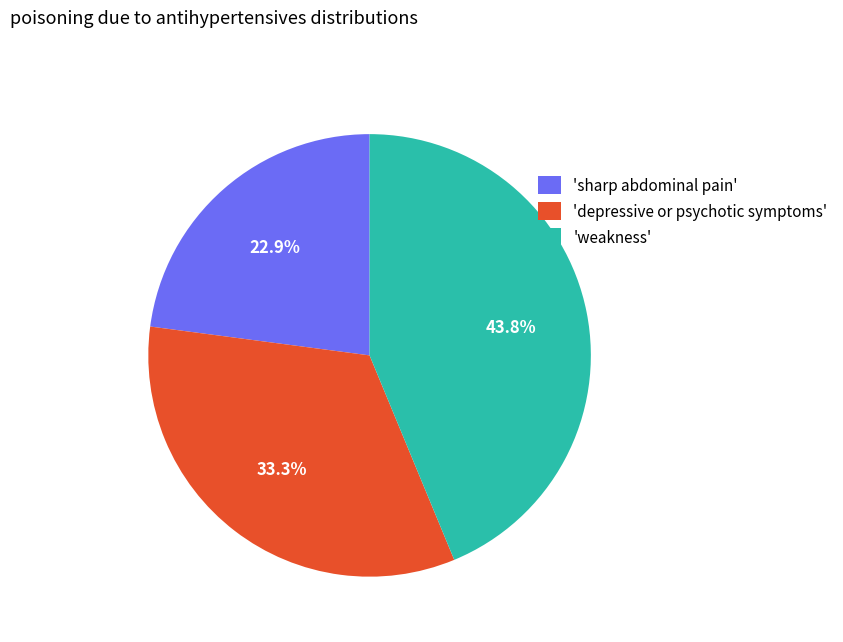

Is there any slice that represents more than half of the pie?

No